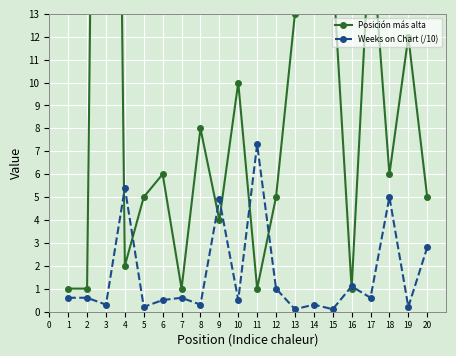

The value of Weeks on Chart (/10) at 16 is 1.1. True or false?

True